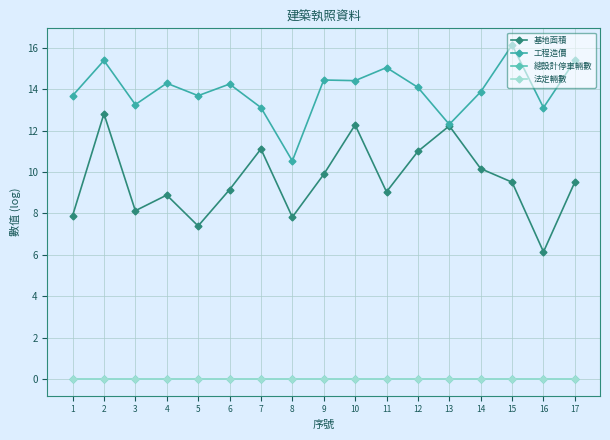

How many lines are shown in the chart?

4